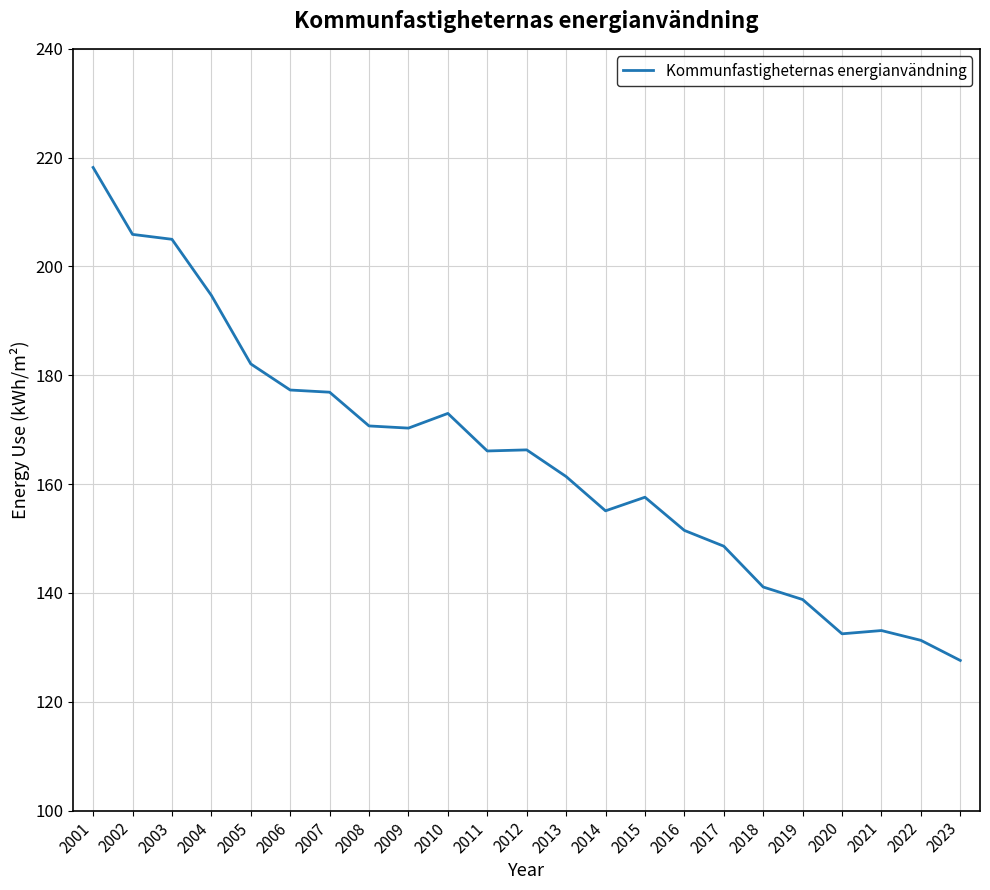

The value at 2009 is 231.7. True or false?

False